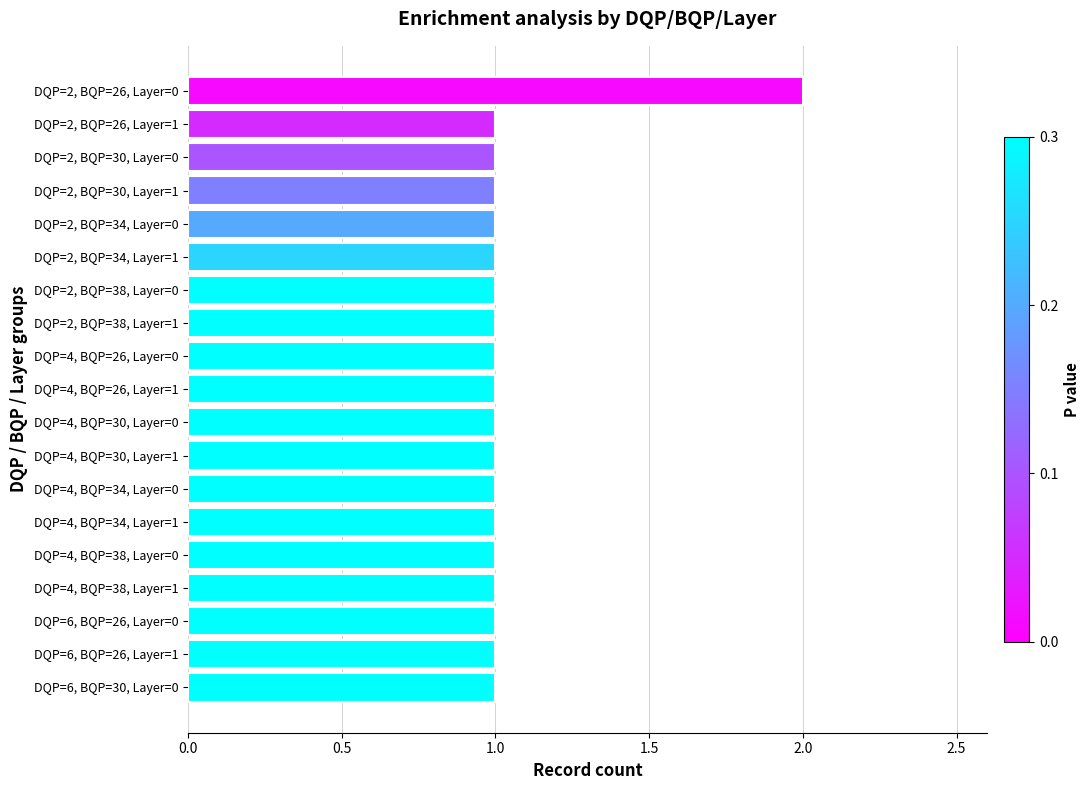

Reading bottom to top, what are all the values shown in this chart?

1	1	1	1	1	1	1	1	1	1	1	1	1	1	1	1	1	1	2